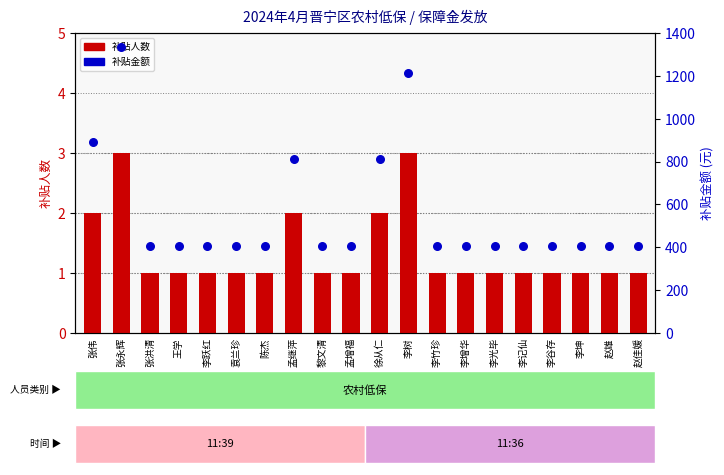

Which series contains the lowest Y value?

补贴人数